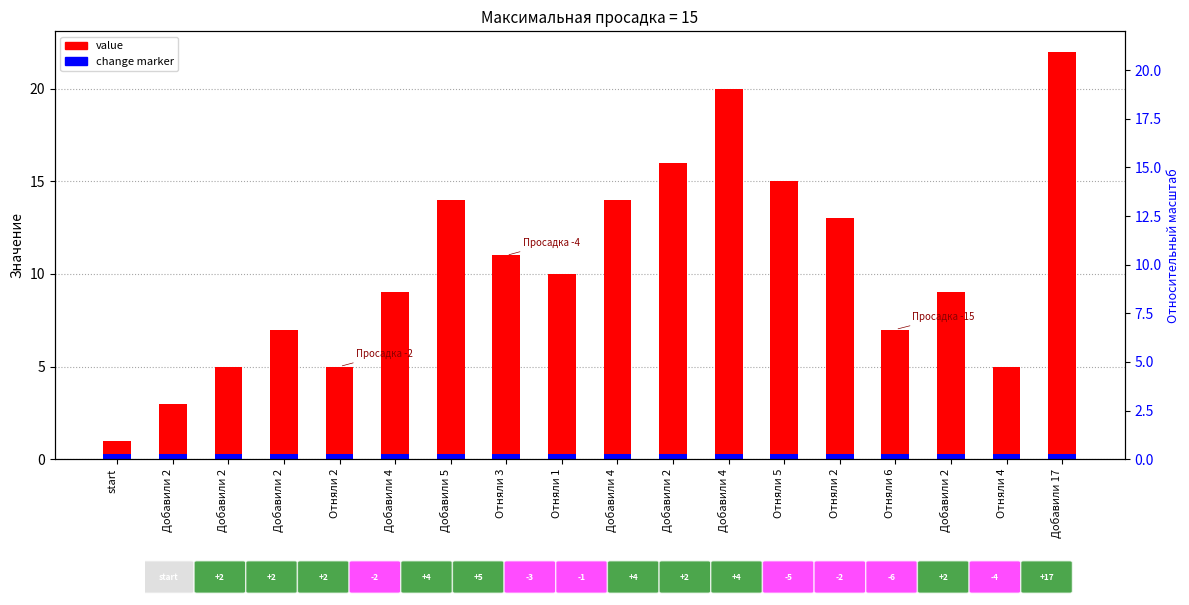

What is the label of the 4th bar from the left?

Добавили 2